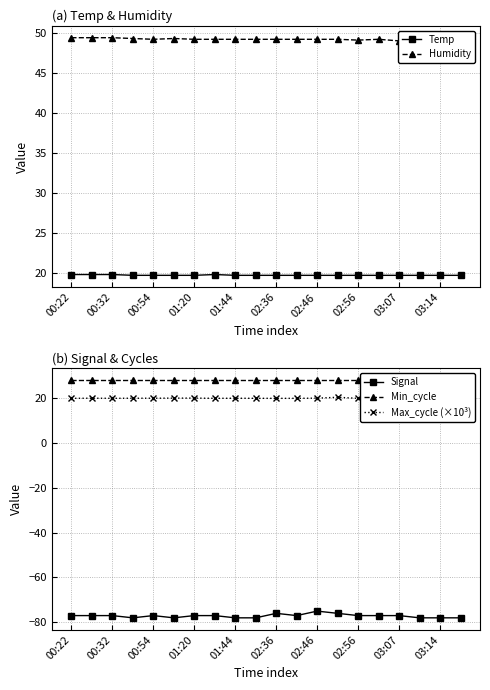

What is the highest value of the Humidity series?

49.4